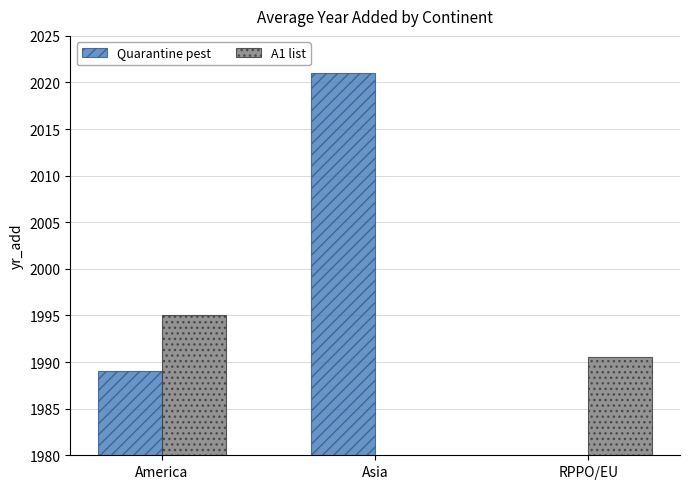

Is the value of A1 list at RPPO/EU greater than the value of Quarantine pest at RPPO/EU?

Yes